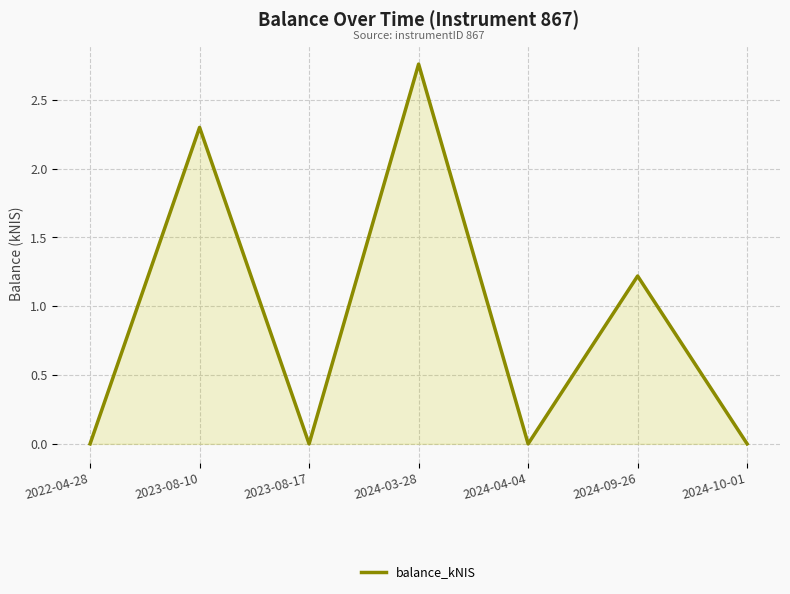

What is the change in value from 2022-04-28 to 2023-08-10?

+2.3